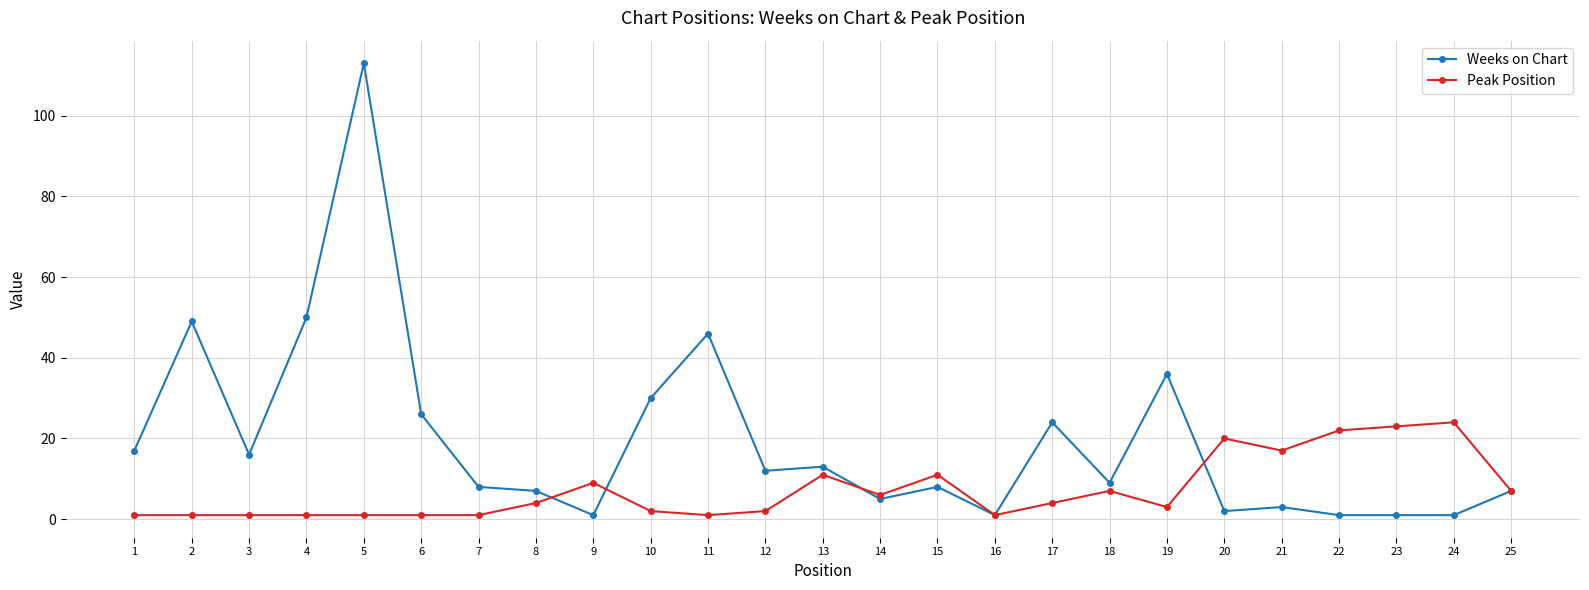

Reading right to left, extract all data points from this chart.

Weeks on Chart: 7	1	1	1	3	2	36	9	24	1	8	5	13	12	46	30	1	7	8	26	113	50	16	49	17
Peak Position: 7	24	23	22	17	20	3	7	4	1	11	6	11	2	1	2	9	4	1	1	1	1	1	1	1